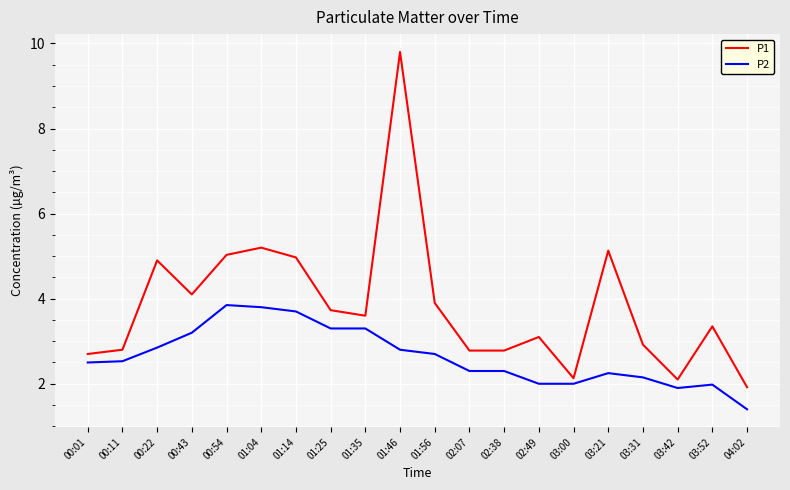

What is the difference between the maximum and minimum values in the P1 series?

7.9